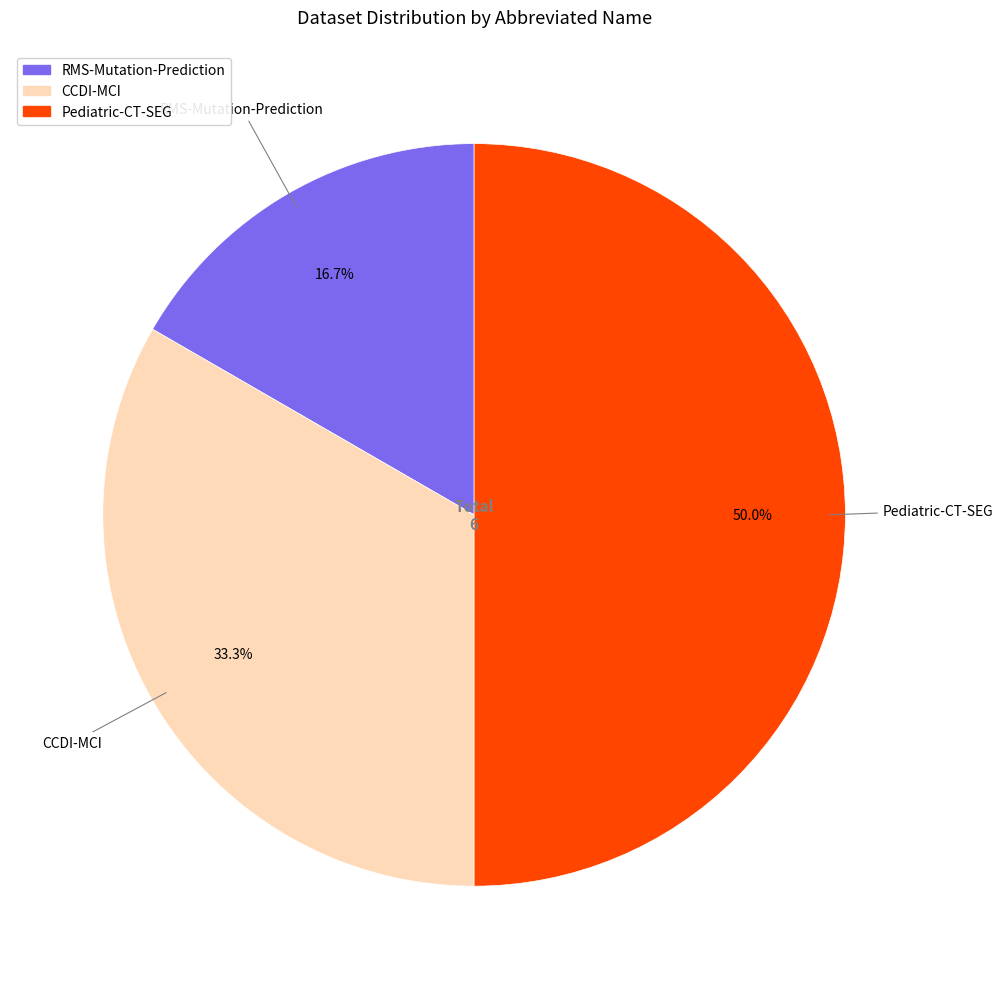

Is CCDI-MCI the majority of the pie?

No